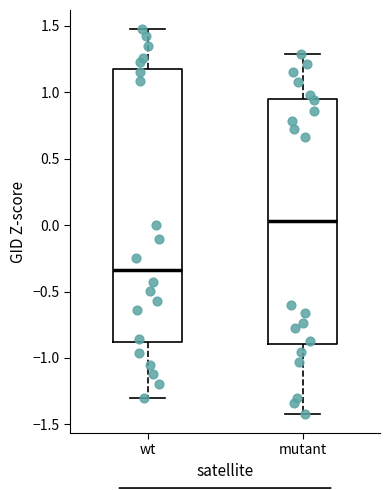

Where does the lower whisker of the box for wt end on the y-axis? The values are not printed on the chart, so give them approximately, as read against the axis.

-1.30